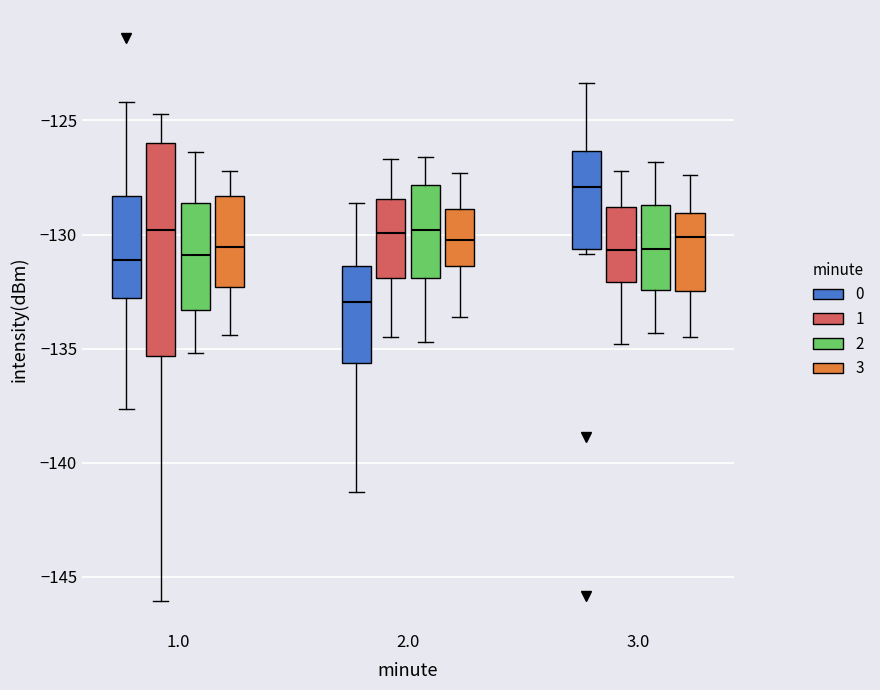

Reading left to right, transcribe this box plot: for each box, give where its median line is, the range the box spans, and where its two whiskers end, as read against the y-axis. The values are not printed on the chart, so give them approximately, as read against the axis.

1.0 (0): median -131.0, box -133.0 to -128.5, whiskers -137.5 to -124.0
1.0 (1): median -130.0, box -135.5 to -126.0, whiskers -146.0 to -124.5
1.0 (2): median -131.0, box -133.5 to -128.5, whiskers -135.0 to -126.5
1.0 (3): median -130.5, box -132.5 to -128.5, whiskers -134.5 to -127.0
2.0 (0): median -133.0, box -135.5 to -131.5, whiskers -141.5 to -128.5
2.0 (1): median -130.0, box -132.0 to -128.5, whiskers -134.5 to -126.5
2.0 (2): median -130.0, box -132.0 to -128.0, whiskers -134.5 to -126.5
2.0 (3): median -130.0, box -131.5 to -129.0, whiskers -133.5 to -127.5
3.0 (0): median -128.0, box -130.5 to -126.5, whiskers -131.0 to -123.5
3.0 (1): median -130.5, box -132.0 to -129.0, whiskers -135.0 to -127.0
3.0 (2): median -130.5, box -132.5 to -128.5, whiskers -134.5 to -127.0
3.0 (3): median -130.0, box -132.5 to -129.0, whiskers -134.5 to -127.5